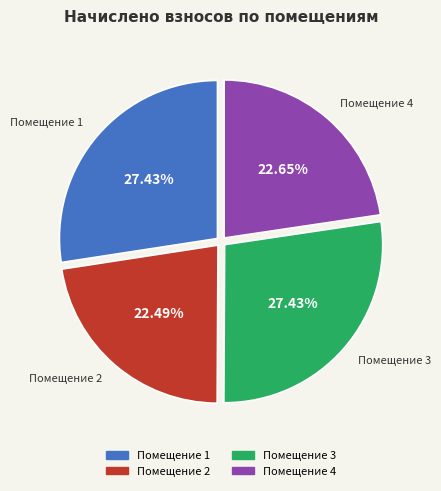

Does any single category account for the majority?

No